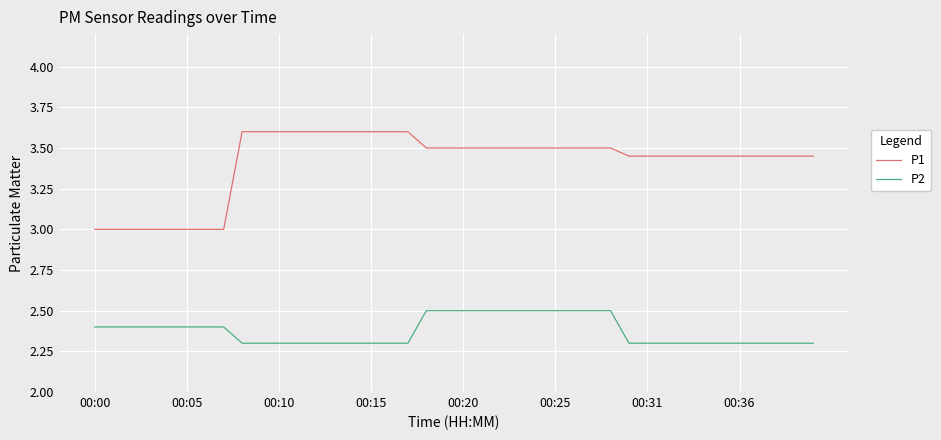

True or false: P2 and P1 cross at least once.

False